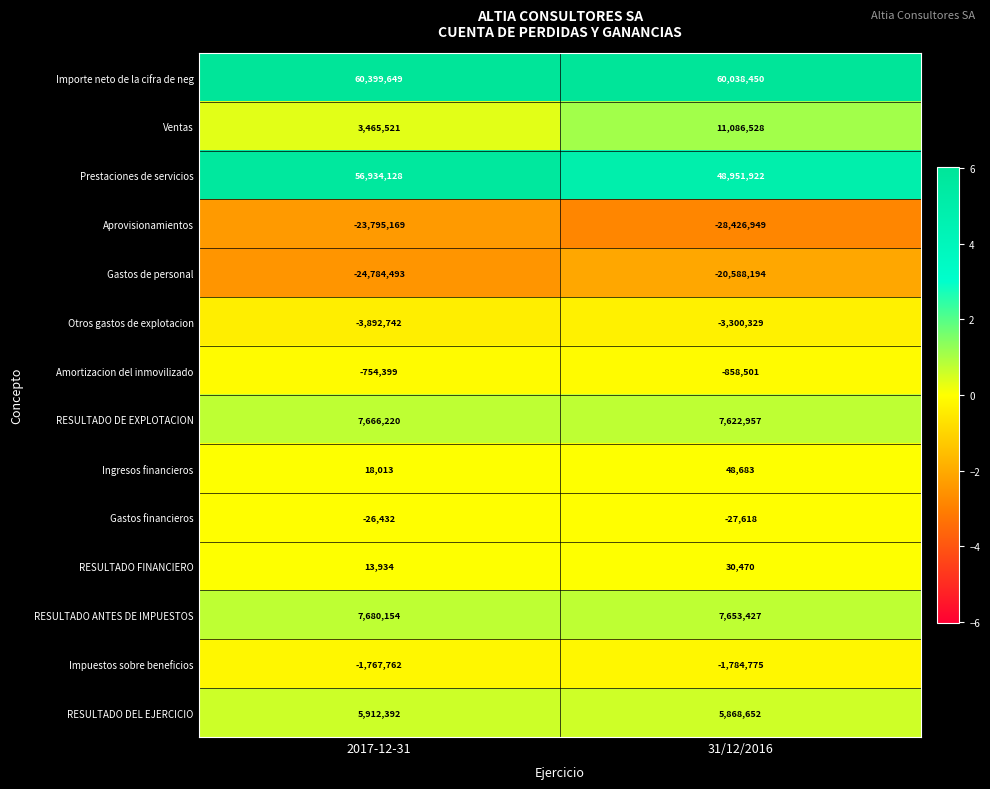

What is the average value of the Aprovisionamientos series?

-26111059